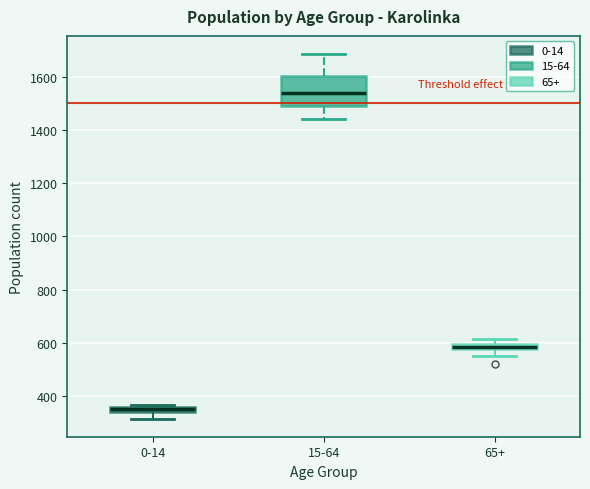

Which box's median line is the lowest?

0-14